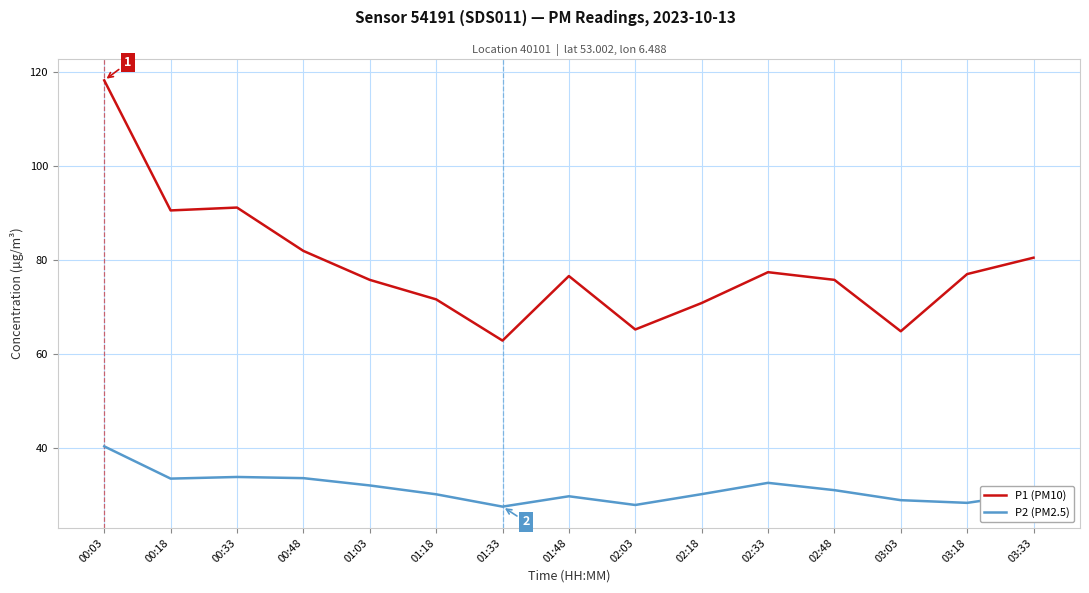

What is the spread (max minus min) of values at 02:03?

37.3